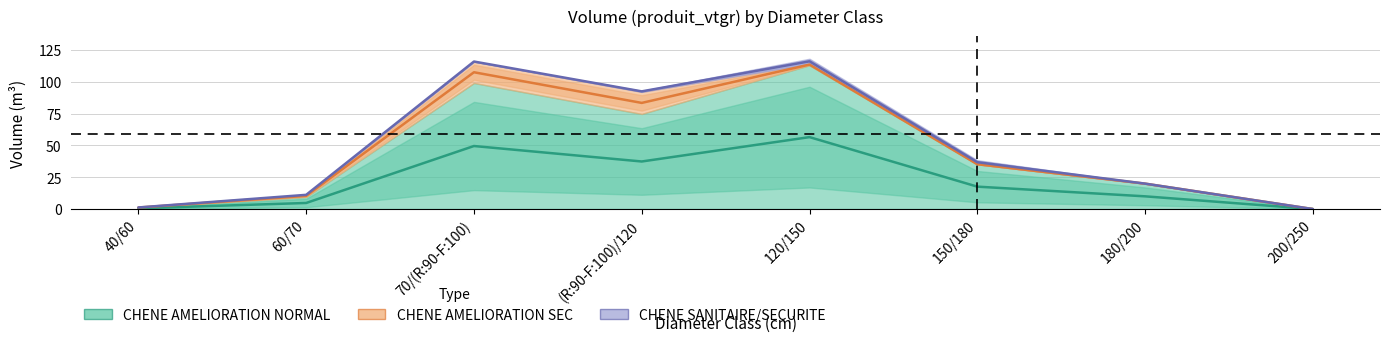

At 70/(R:90-F:100), list the series in order from largest to smallest.

CHENE AMELIORATION NORMAL, CHENE AMELIORATION SEC, CHENE SANITAIRE/SECURITE